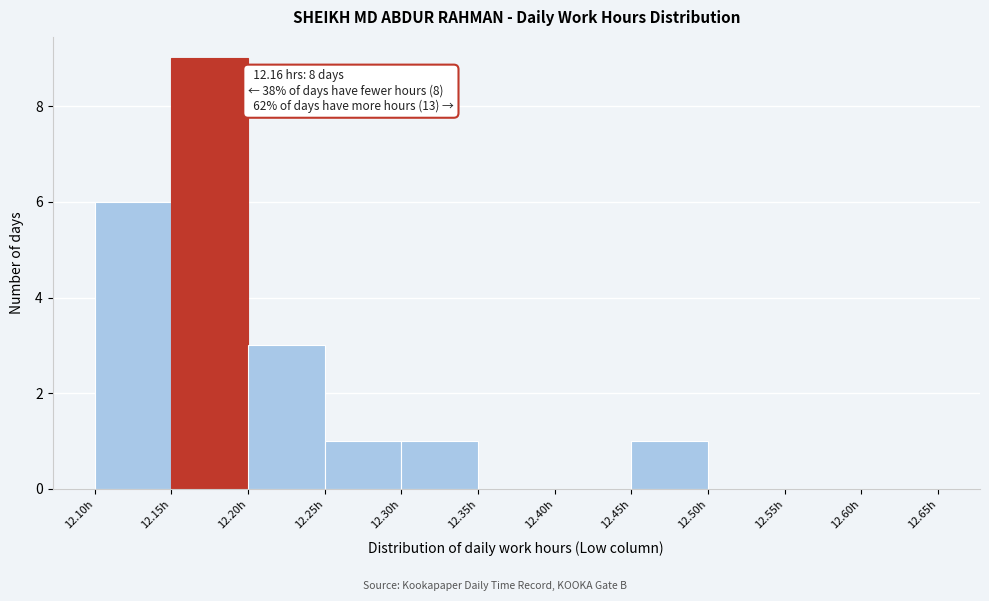

Which range on the x-axis has the tallest bar?

12.15 to 12.20